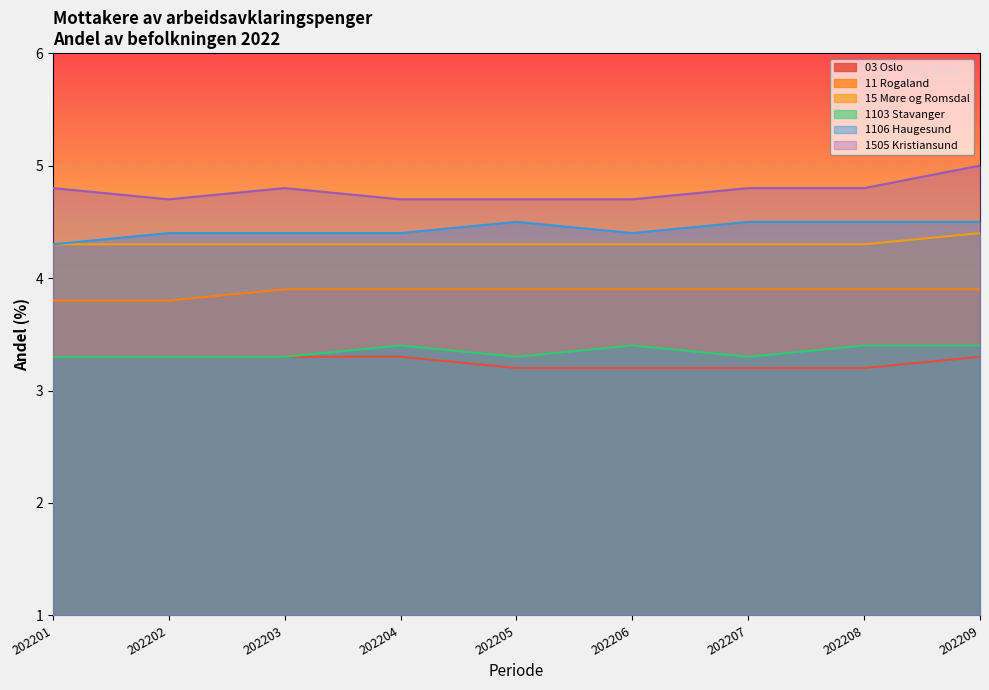

What is the total value across all series at 202207?

24.0